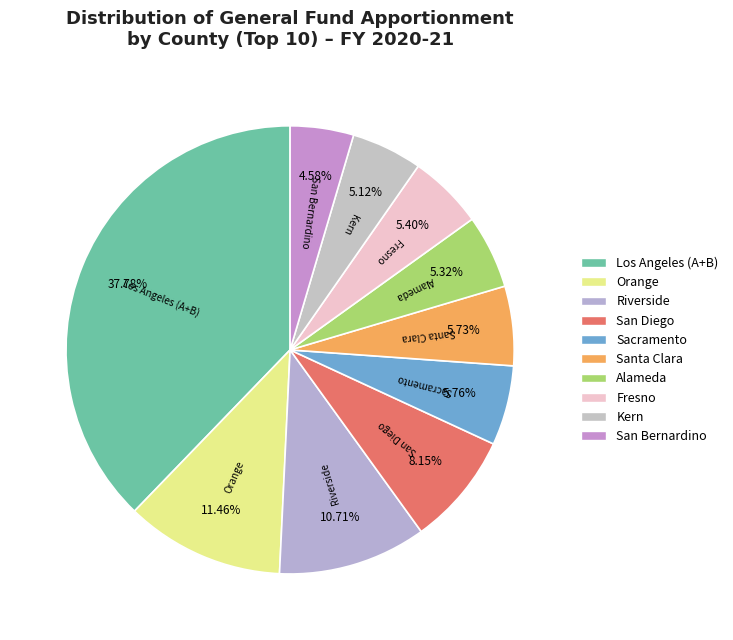

What is the largest slice in the pie chart?

Los Angeles (A+B)